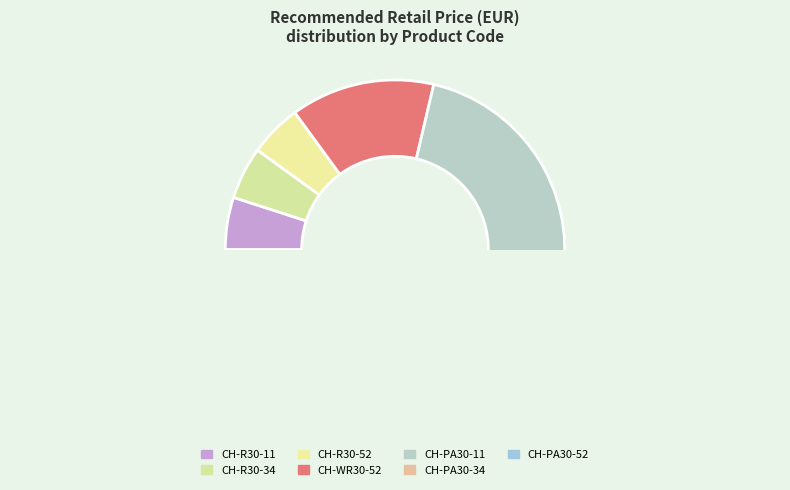

Count the number of slices in the pie.

7